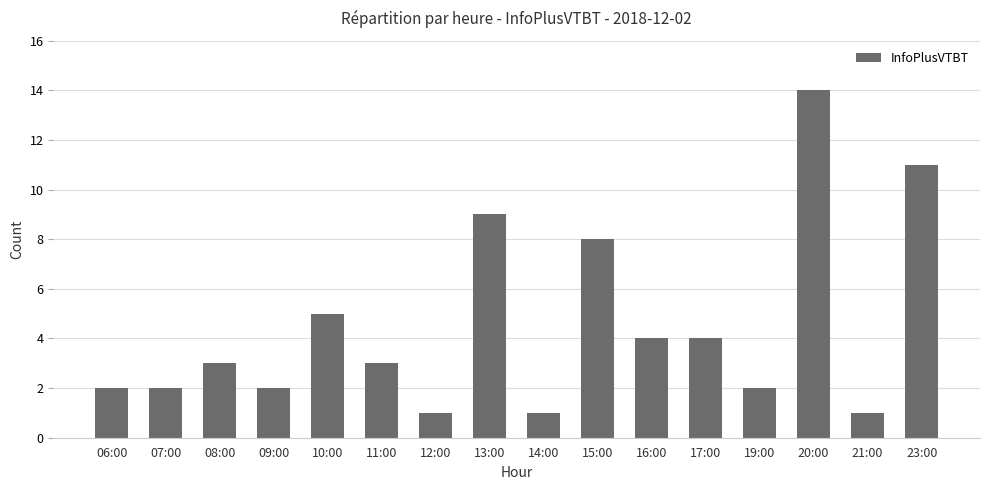

What is the difference between the second highest and minimum values?

10